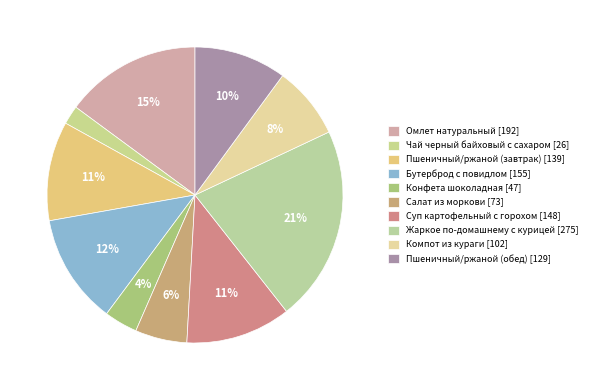

Does any single category account for the majority?

No